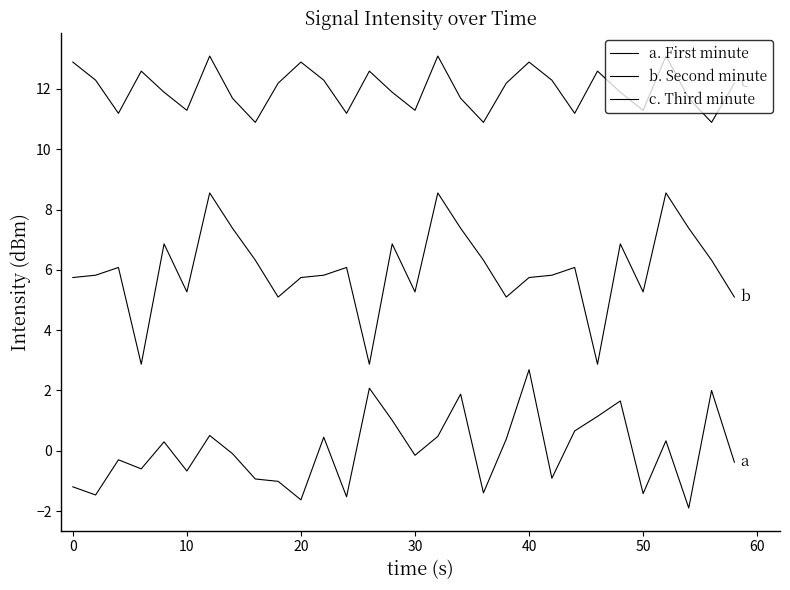

How many lines are shown in the chart?

3